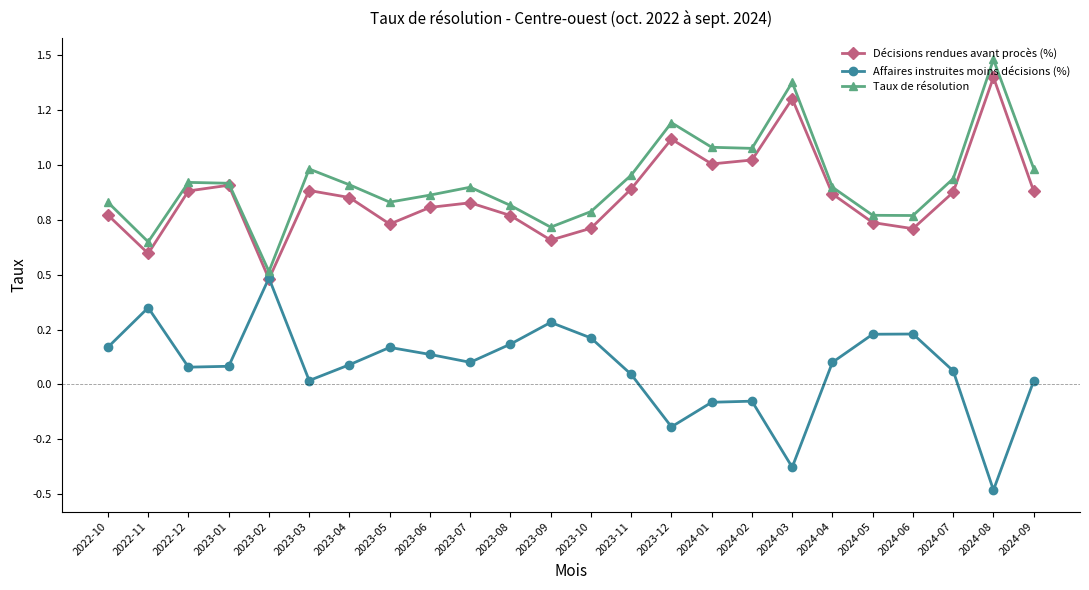

Reading left to right, list all the values displayed in this chart.

Décisions rendues avant procès (%): 2022-10=0.8	2022-11=0.6	2022-12=0.9	2023-01=0.9	2023-02=0.5	2023-03=0.9	2023-04=0.9	2023-05=0.7	2023-06=0.8	2023-07=0.8	2023-08=0.8	2023-09=0.7	2023-10=0.7	2023-11=0.9	2023-12=1.1	2024-01=1.0	2024-02=1.0	2024-03=1.3	2024-04=0.9	2024-05=0.7	2024-06=0.7	2024-07=0.9	2024-08=1.4	2024-09=0.9
Affaires instruites moins décisions (%): 2022-10=0.2	2022-11=0.3	2022-12=0.1	2023-01=0.1	2023-02=0.5	2023-03=0.0	2023-04=0.1	2023-05=0.2	2023-06=0.1	2023-07=0.1	2023-08=0.2	2023-09=0.3	2023-10=0.2	2023-11=0.0	2023-12=-0.2	2024-01=-0.1	2024-02=-0.1	2024-03=-0.4	2024-04=0.1	2024-05=0.2	2024-06=0.2	2024-07=0.1	2024-08=-0.5	2024-09=0.0
Taux de résolution: 2022-10=0.8	2022-11=0.7	2022-12=0.9	2023-01=0.9	2023-02=0.5	2023-03=1.0	2023-04=0.9	2023-05=0.8	2023-06=0.9	2023-07=0.9	2023-08=0.8	2023-09=0.7	2023-10=0.8	2023-11=1.0	2023-12=1.2	2024-01=1.1	2024-02=1.1	2024-03=1.4	2024-04=0.9	2024-05=0.8	2024-06=0.8	2024-07=0.9	2024-08=1.5	2024-09=1.0